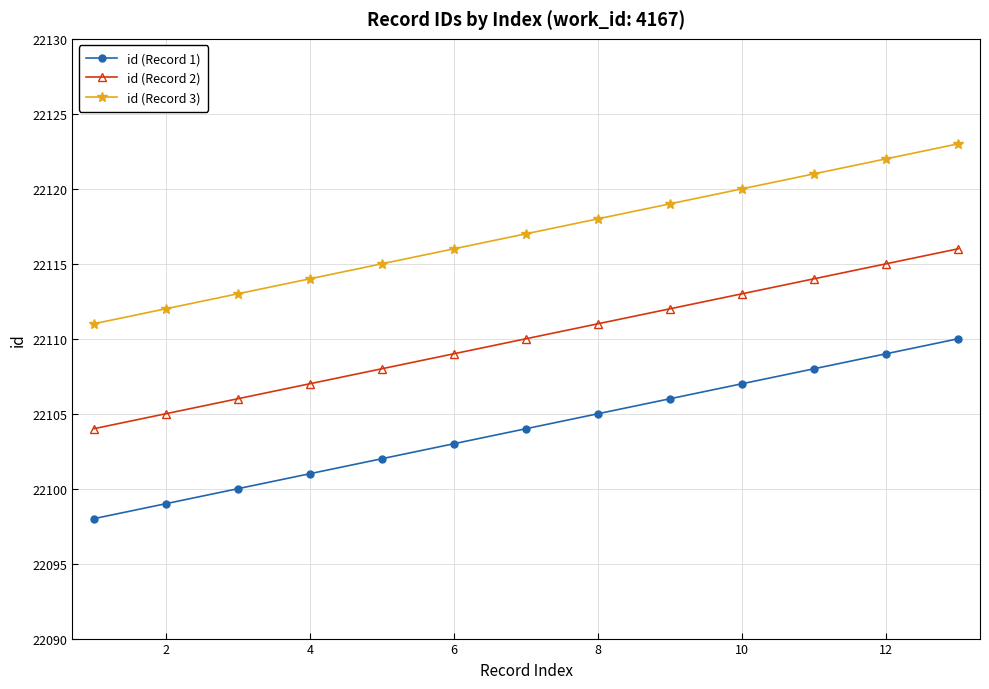

Does the chart have visible grid lines?

Yes